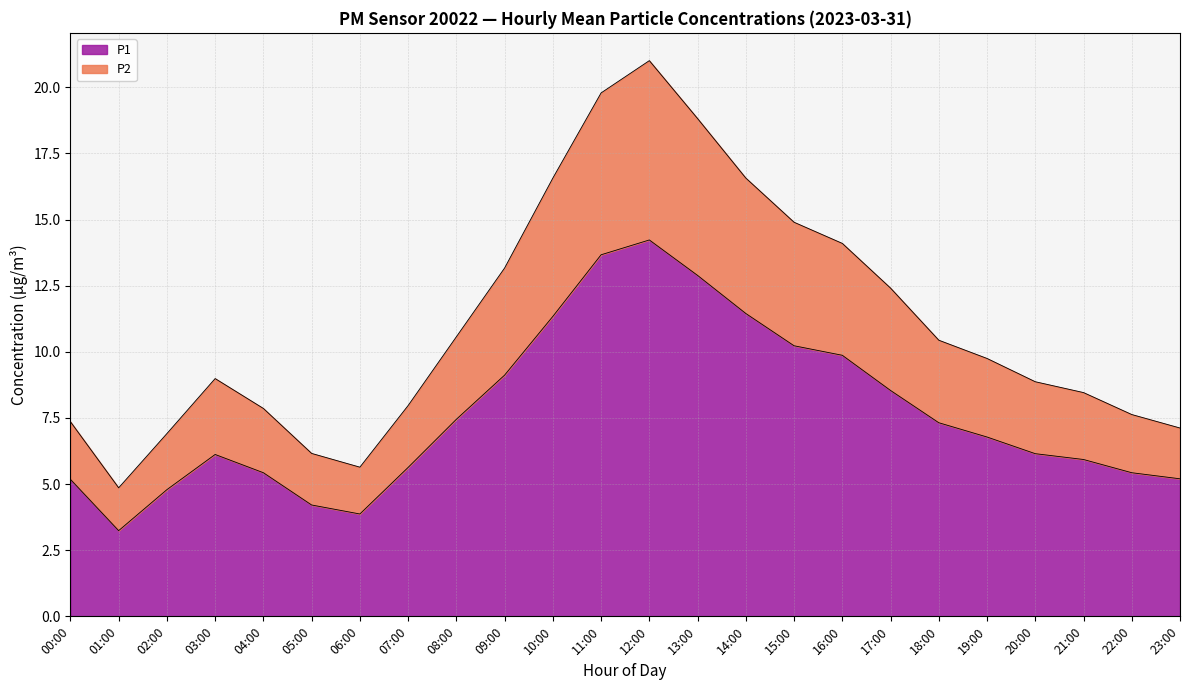

Which category has the lowest value in the P2 series?

01:00